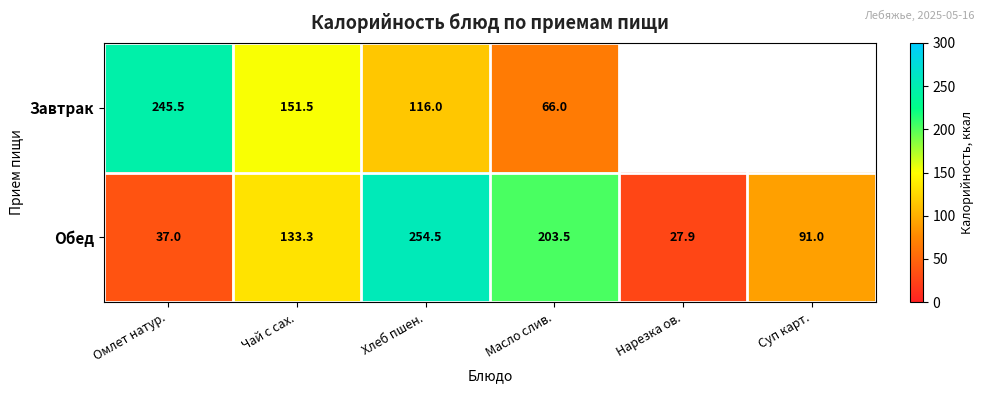

What is the spread (max minus min) of values at Омлет натур.?

208.5